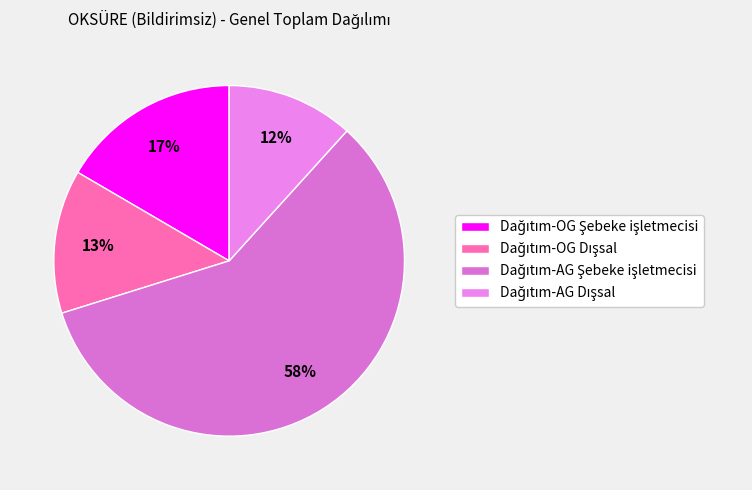

How many segments does this pie chart have?

4